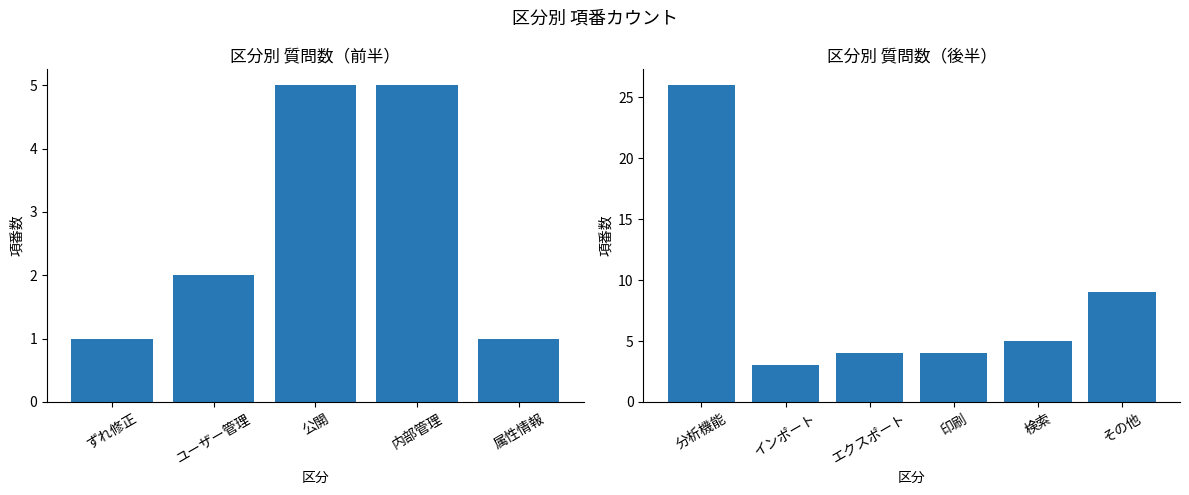

What is the difference between the maximum and second lowest values?

25